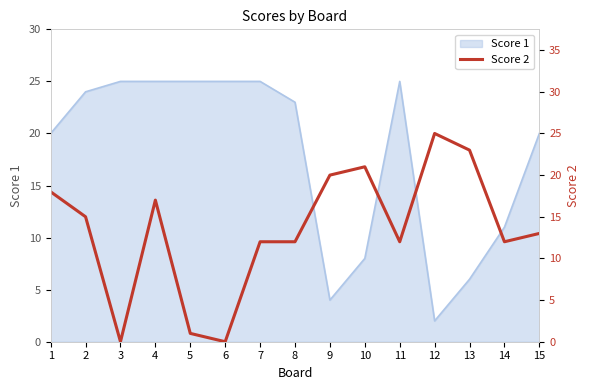

The Score 1 series shows 6 at 14. True or false?

False